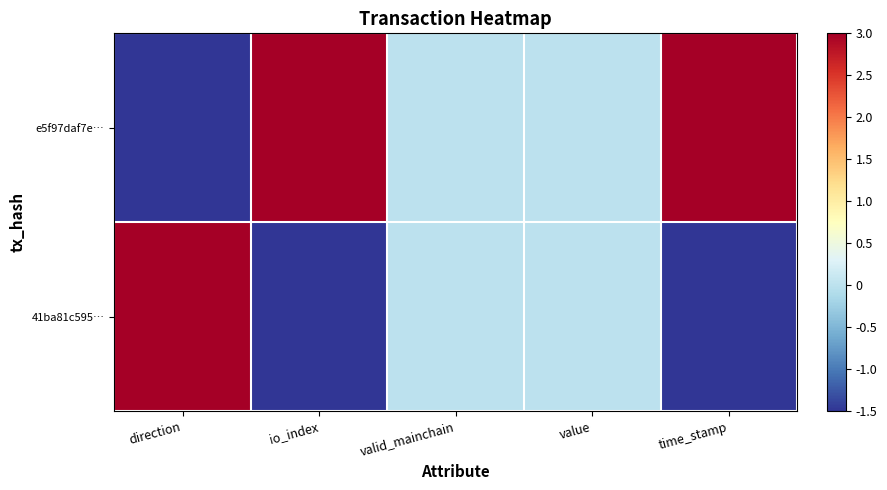

Which category has the highest value across all series?

io_index